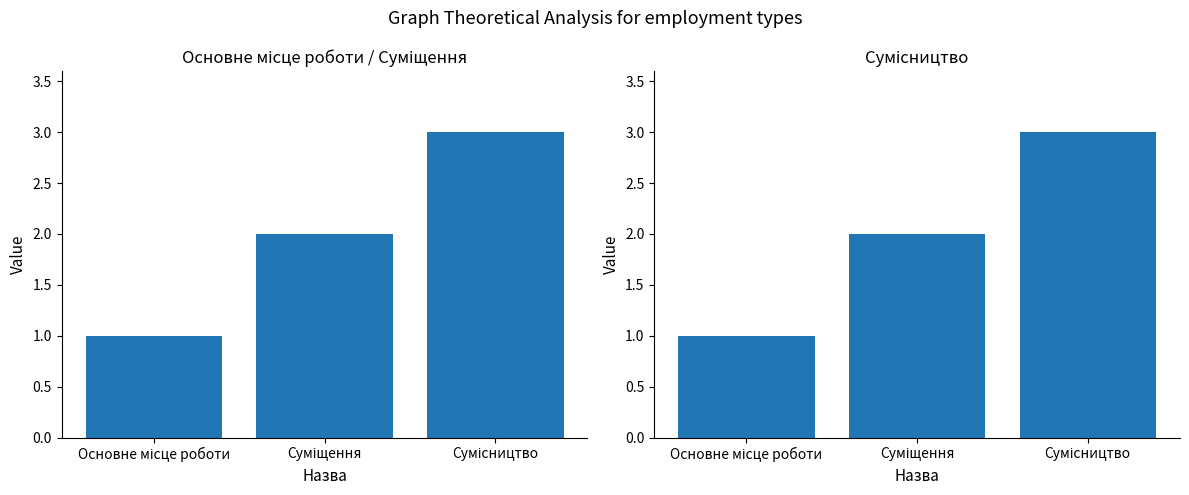

What is the difference between the maximum and minimum values?

2